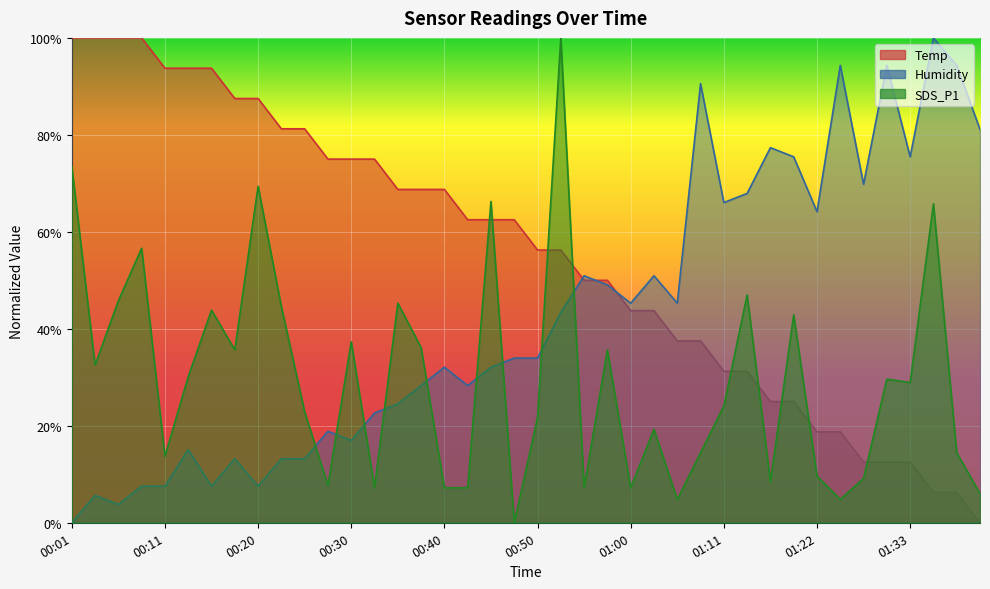

What position from the left is 01:02?

26